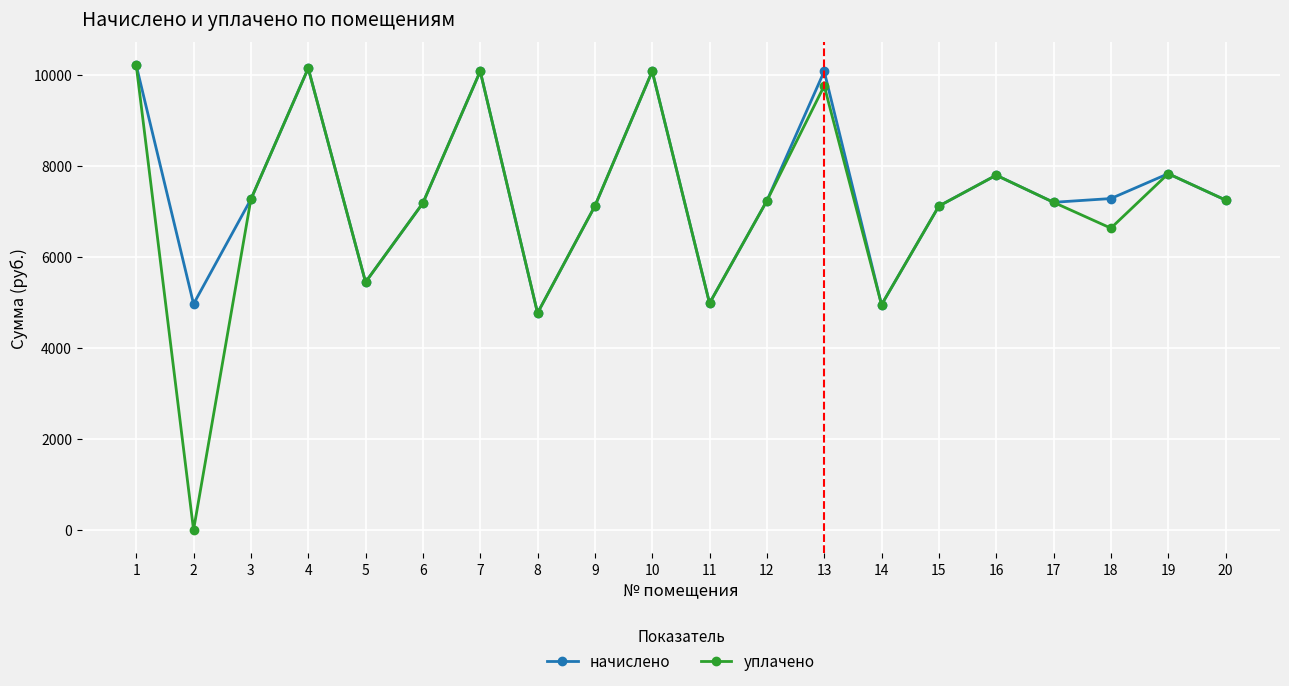

The value of начислено at 18 is 11121.4. True or false?

False